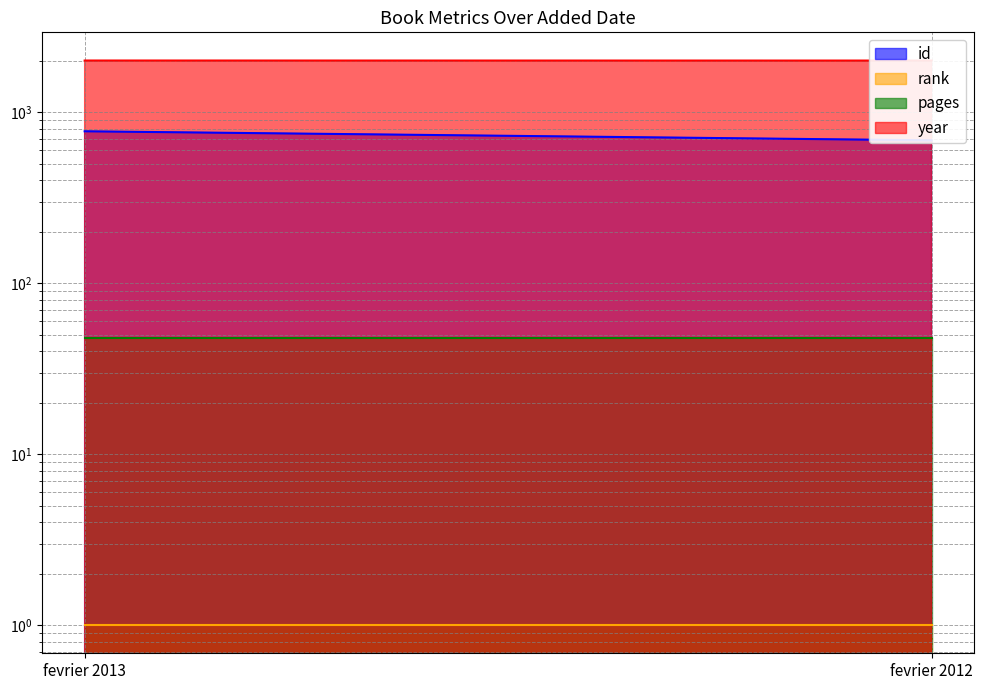

What is the difference between the highest and lowest values at fevrier 2013?

2012